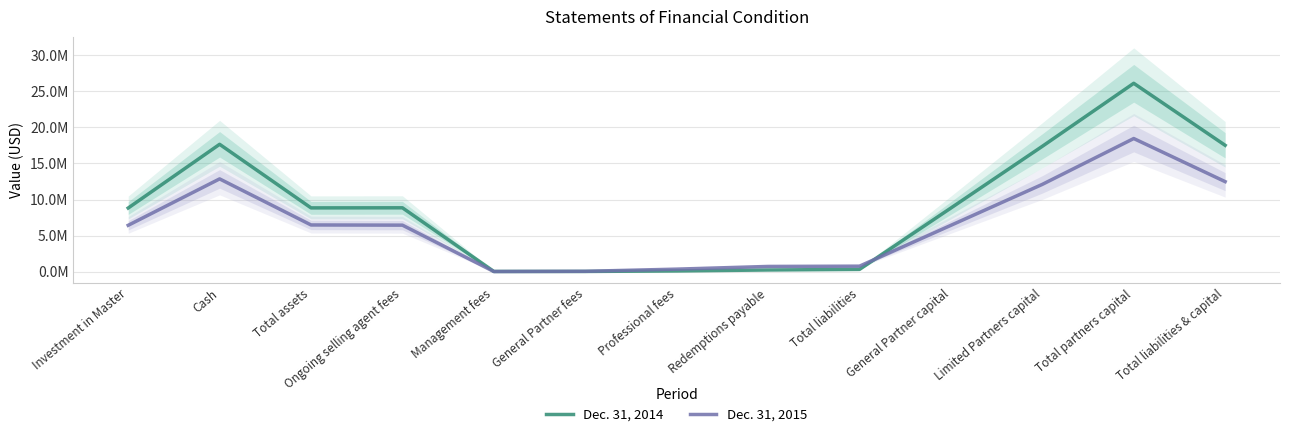

What is the label of the 9th point from the left?

Total liabilities